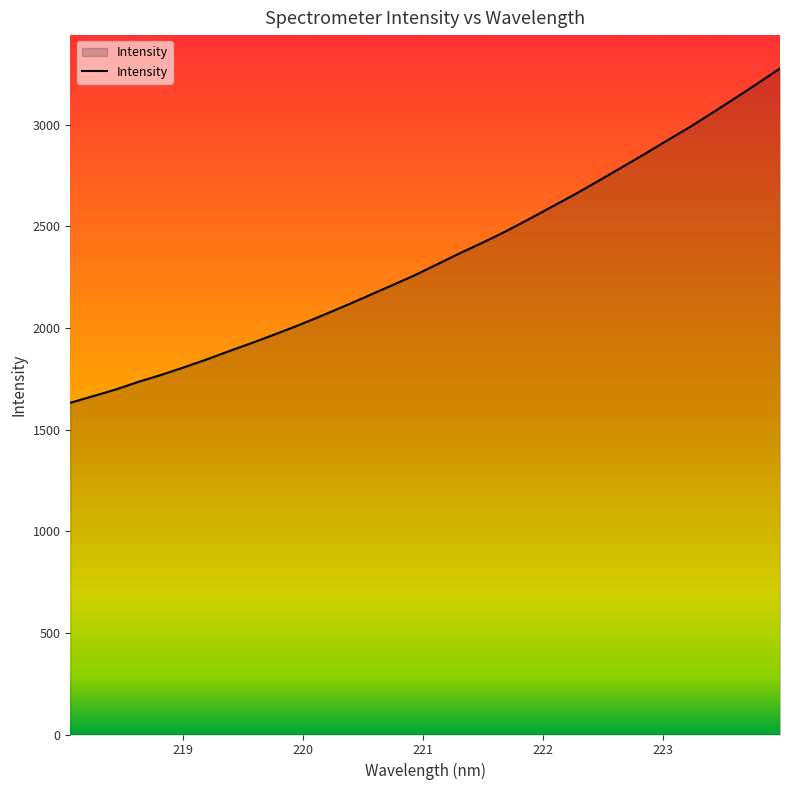

What is the maximum value shown in the chart?

3276.9